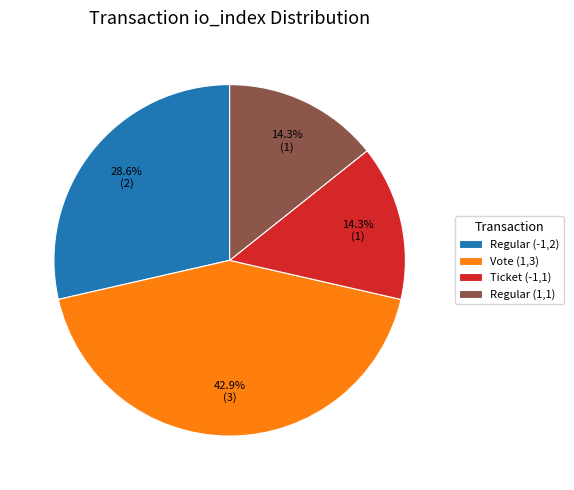

What is the ratio of the value at Vote (1,3) to the value at Ticket (-1,1)?

3.0